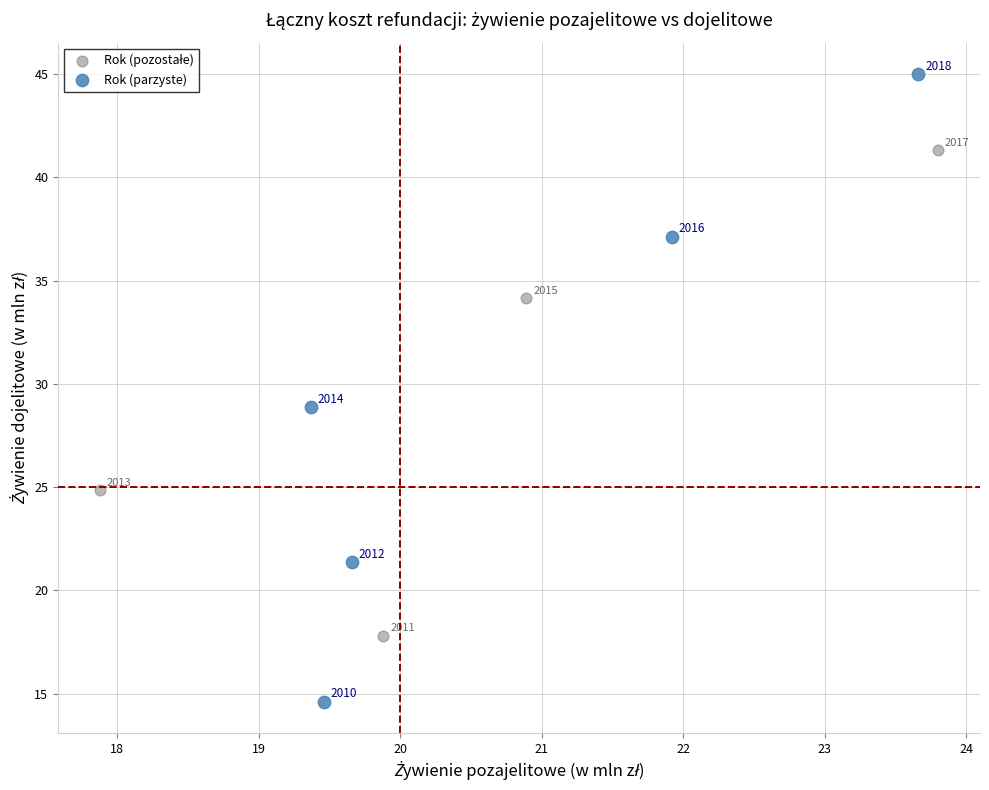

Which series reaches the minimum Y coordinate?

Rok (parzyste)